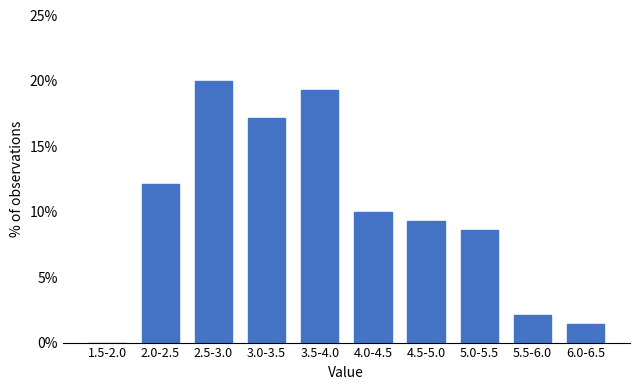

Reading right to left, what are all the values shown in this chart?

6.0-6.5=1.4	5.5-6.0=2.1	5.0-5.5=8.6	4.5-5.0=9.3	4.0-4.5=10.0	3.5-4.0=19.3	3.0-3.5=17.1	2.5-3.0=20.0	2.0-2.5=12.1	1.5-2.0=0.0